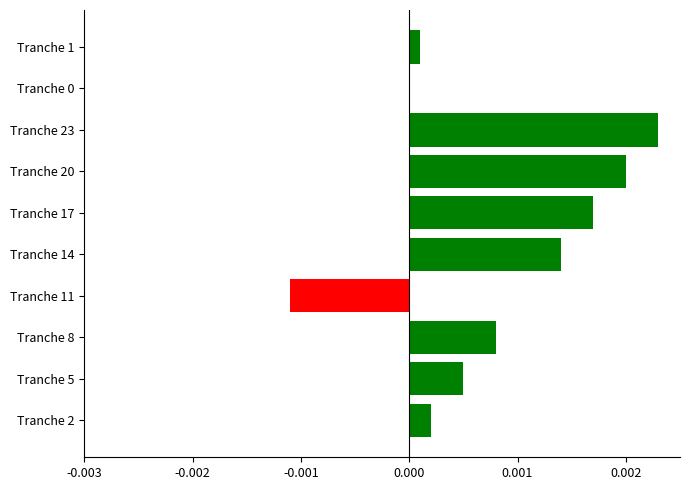

True or false: the data shows 0.0 at Tranche 5.

True